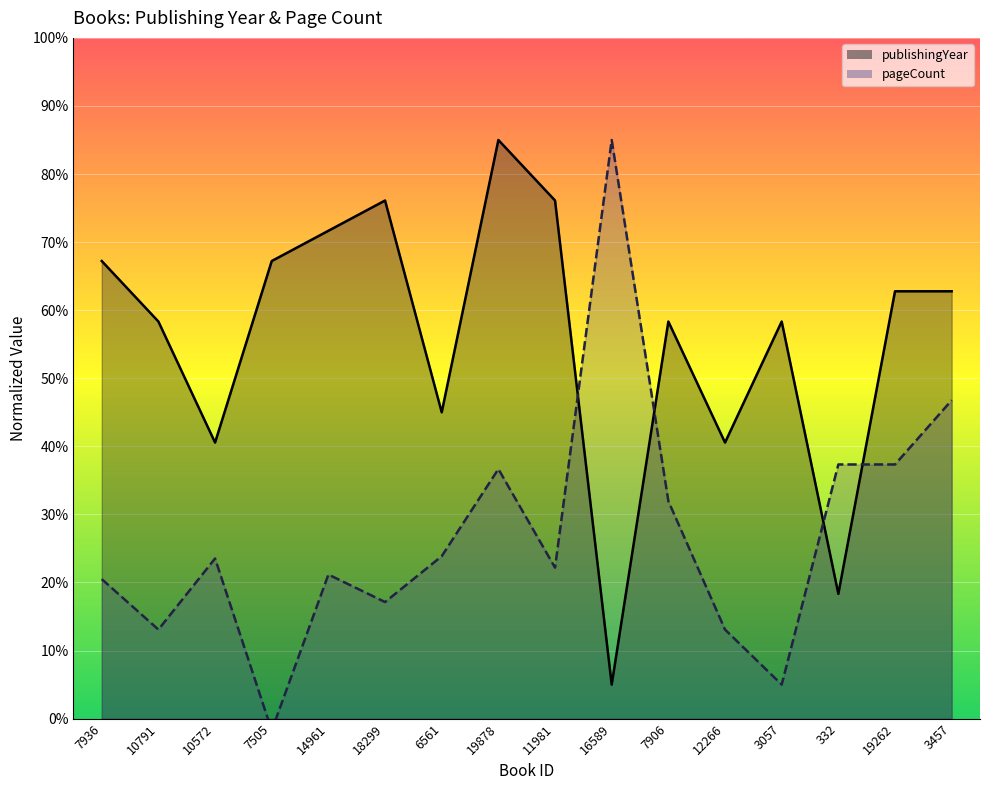

What is the label of the 8th point from the left?

19878